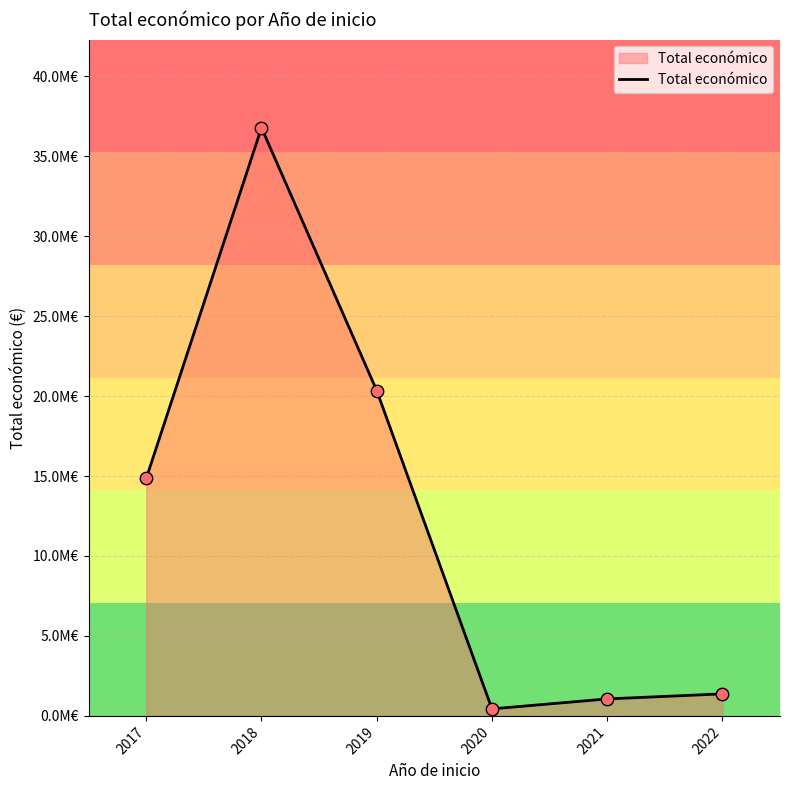

Which has a higher value, 2020 or 2022?

2022